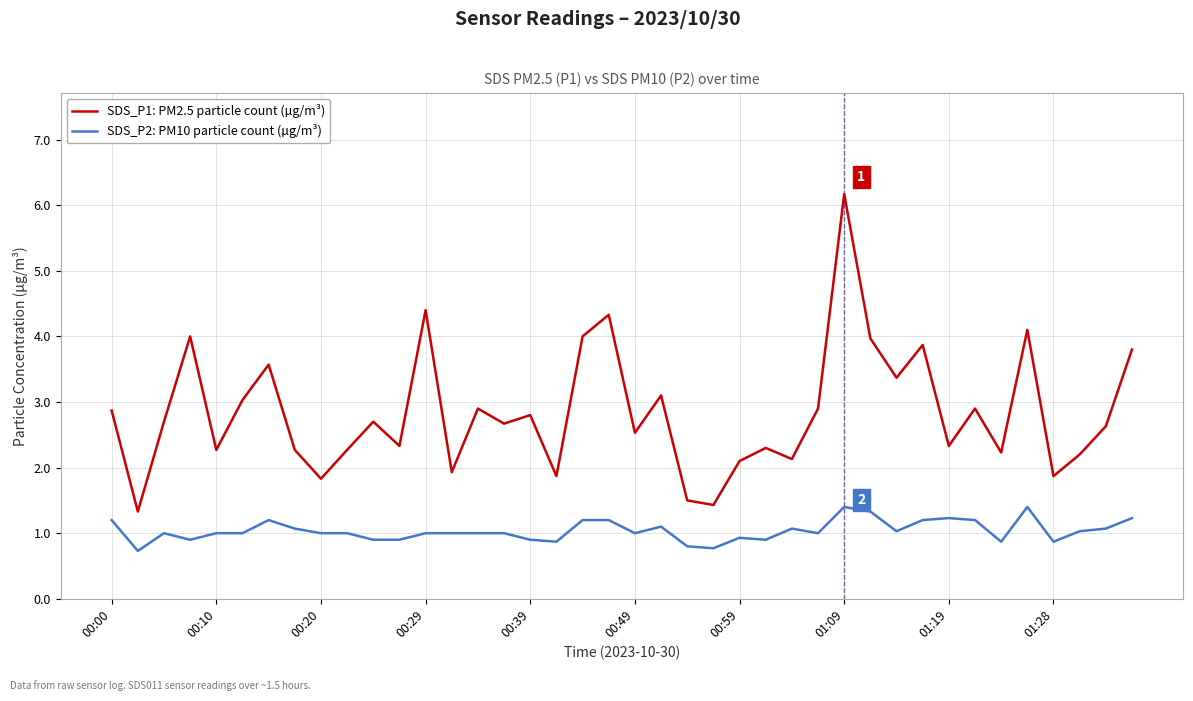

Does the chart have visible grid lines?

Yes